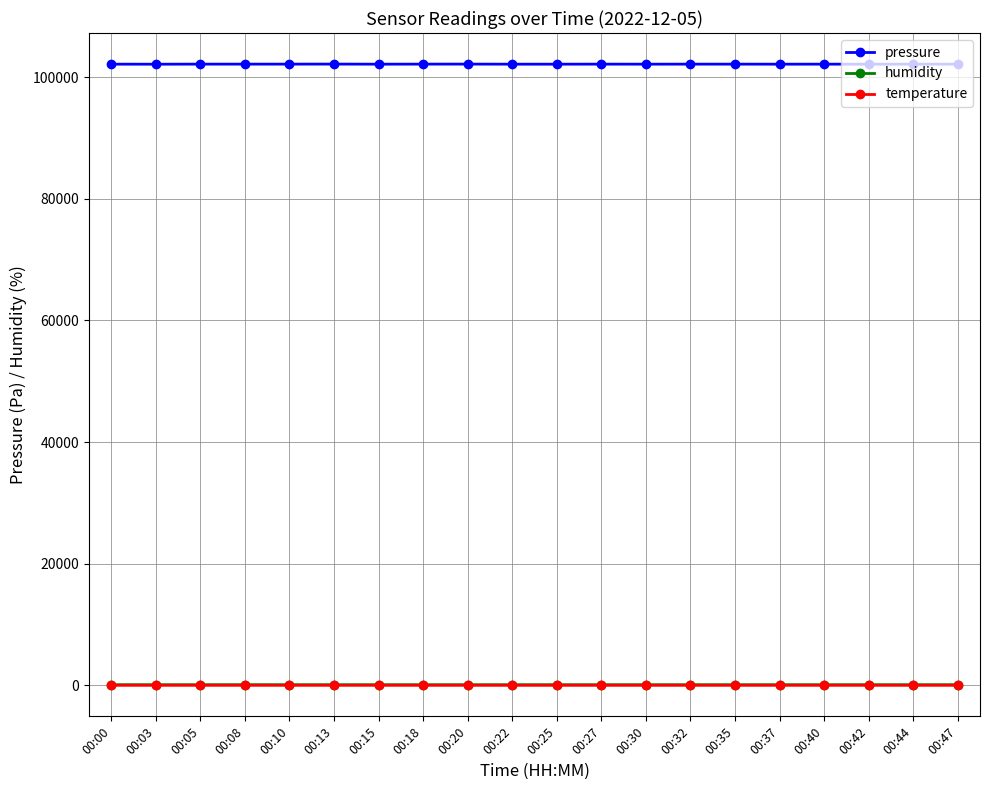

What is the difference between the highest and lowest values at 00:47?

102143.8